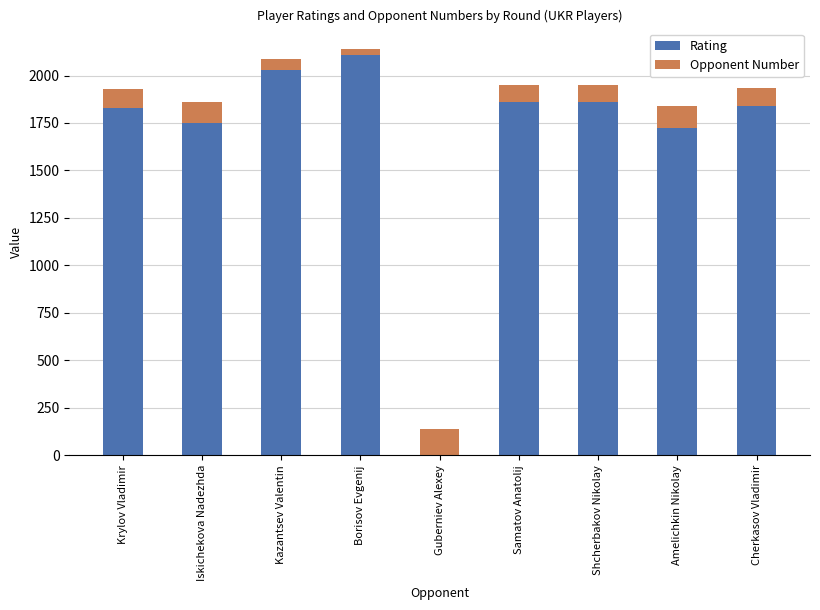

At which category is the sum across all series the highest?

Borisov Evgenij